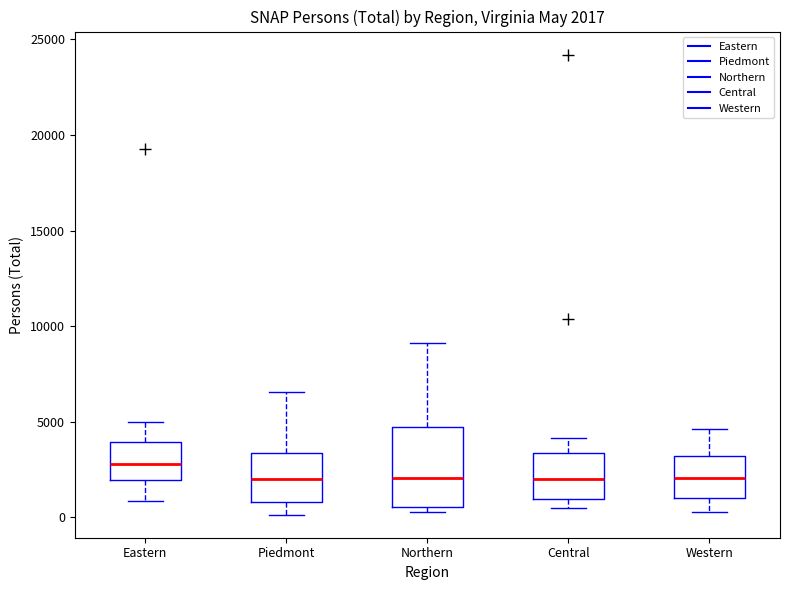

Which box is the tallest, from its lower edge to its upper edge?

Northern